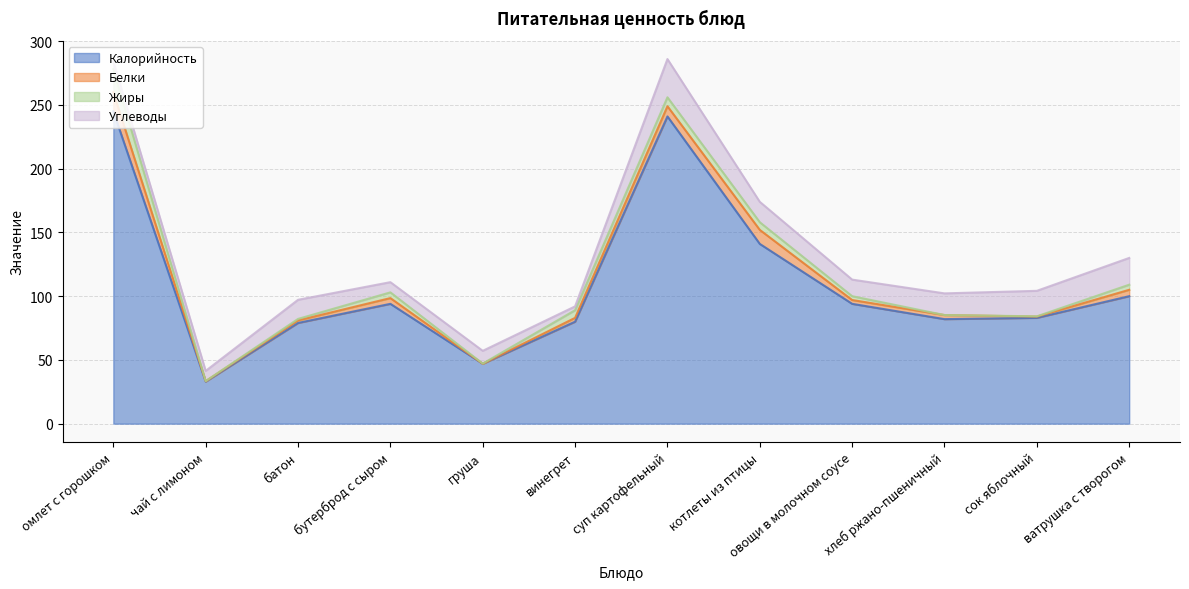

What is the spread (max minus min) of values at чай с лимоном?

32.9